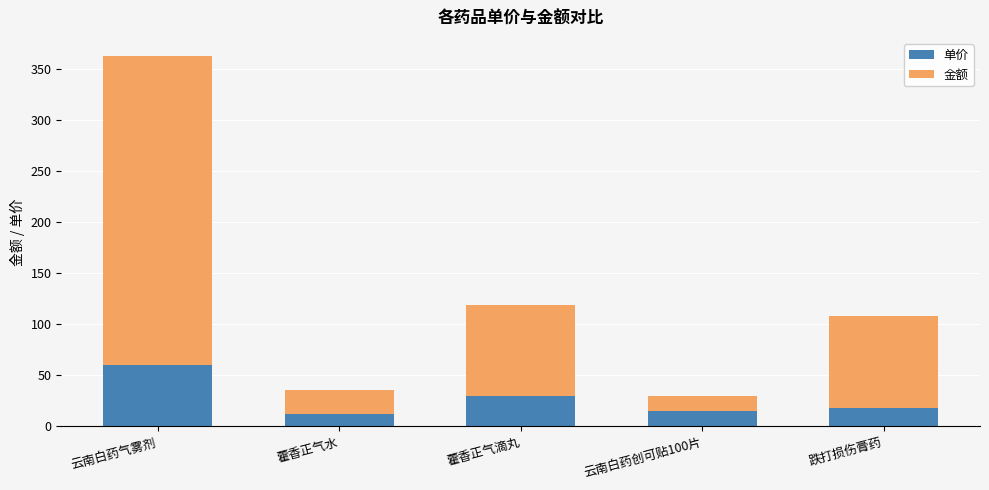

What is the maximum value for 单价?

60.4